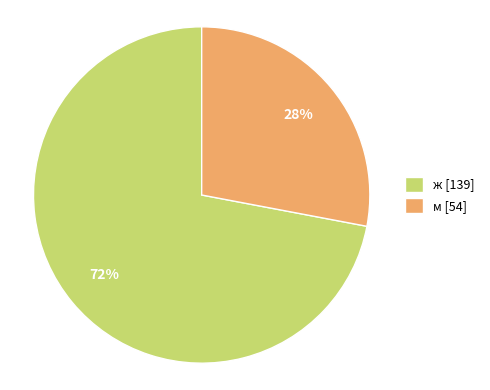

To the nearest percent, what percentage of the pie is м?

28%